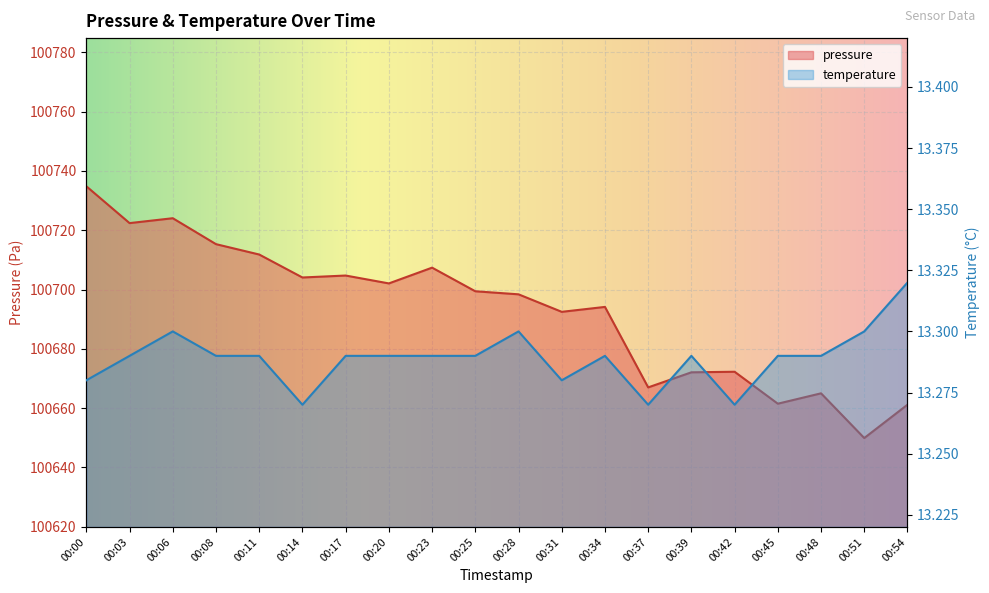

How many interior local valleys does the pressure series have?

7